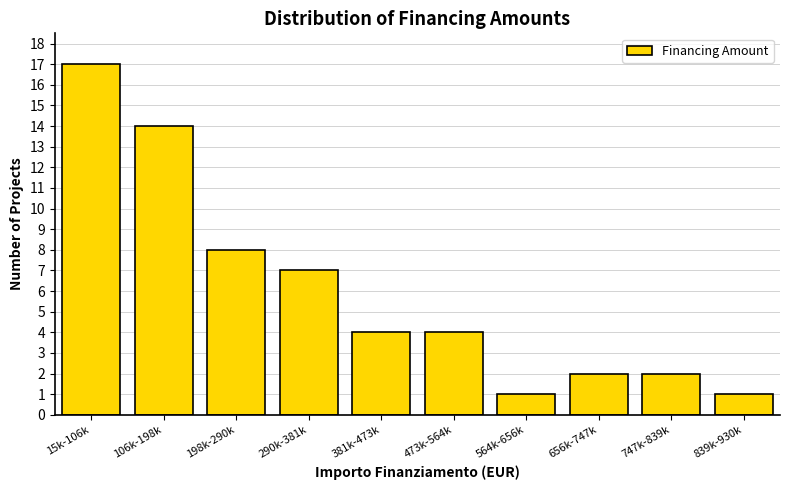

Reading left to right, extract all data points from this chart.

15k-106k=17	106k-198k=14	198k-290k=8	290k-381k=7	381k-473k=4	473k-564k=4	564k-656k=1	656k-747k=2	747k-839k=2	839k-930k=1